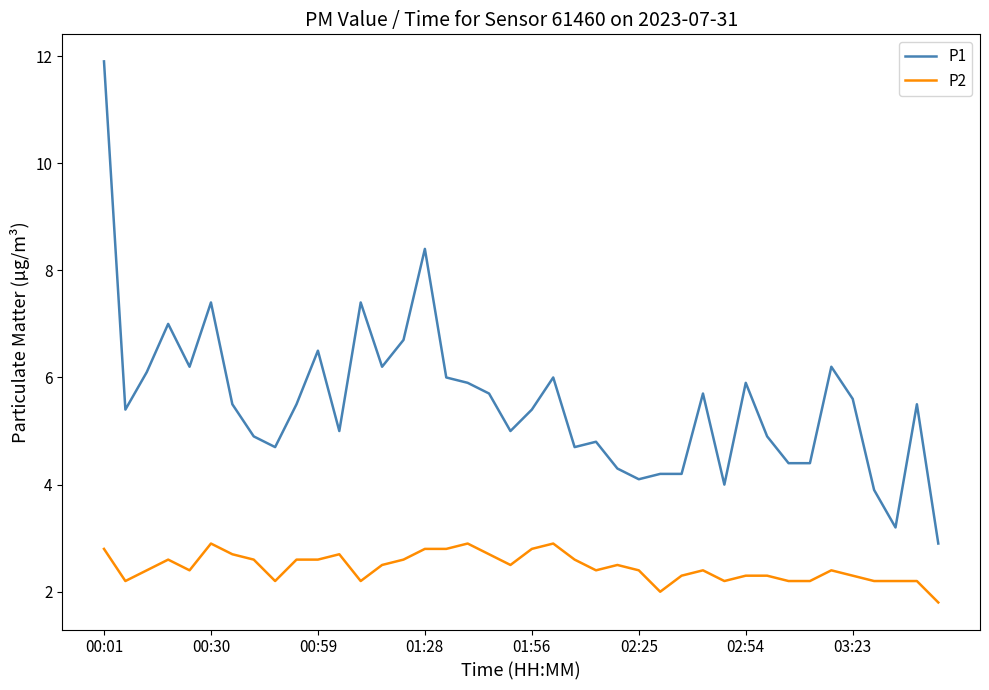

Rank the series by their average value, from highest to lowest.

P1, P2